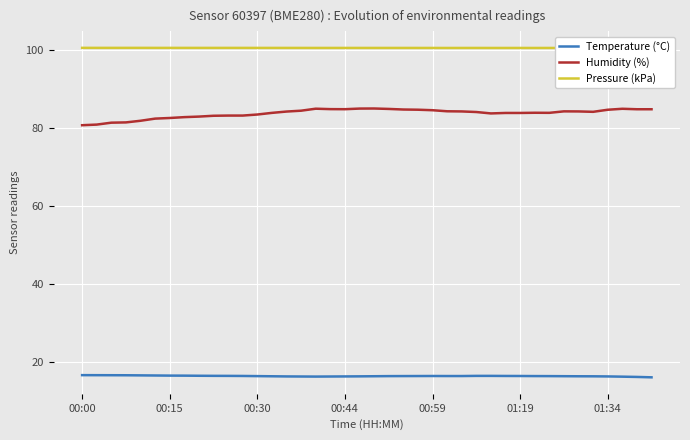

Which series has the largest total across all categories?

Pressure (kPa)